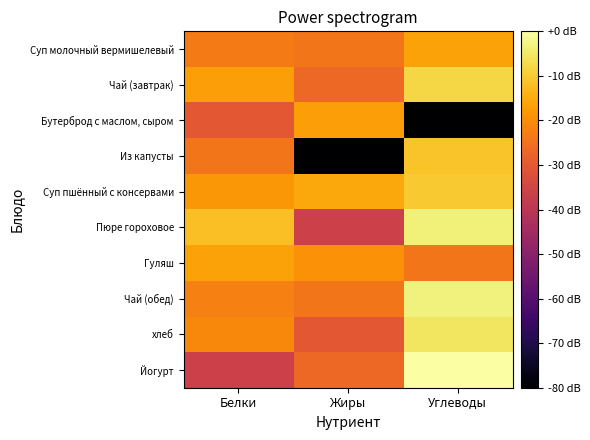

Reading right to left, extract all data points from this chart.

Суп молочный вермишелевый: Углеводы=-16.3	Жиры=-24.2	Белки=-23.2
Чай (завтрак): Углеводы=-8.0	Жиры=-26.7	Белки=-17.2
Бутерброд с маслом, сыром: Углеводы=-80.0	Жиры=-17.2	Белки=-30.2
Из капусты: Углеводы=-11.2	Жиры=-80.0	Белки=-24.2
Суп пшённый с консервами: Углеводы=-10.2	Жиры=-15.4	Белки=-18.2
Пюре гороховое: Углеводы=-3.6	Жиры=-36.3	Белки=-11.6
Гуляш: Углеводы=-24.2	Жиры=-19.4	Белки=-16.3
Чай (обед): Углеводы=-3.4	Жиры=-24.2	Белки=-22.3
хлеб: Углеводы=-5.4	Жиры=-30.2	Белки=-20.7
Йогурт: Углеводы=0.0	Жиры=-26.7	Белки=-36.3